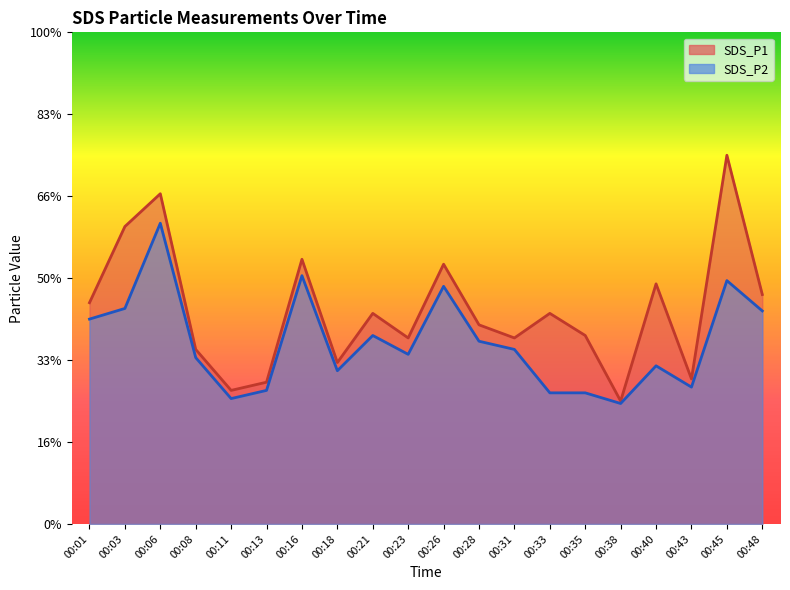

What is the difference between the maximum and minimum values in the SDS_P2 series?

2.2